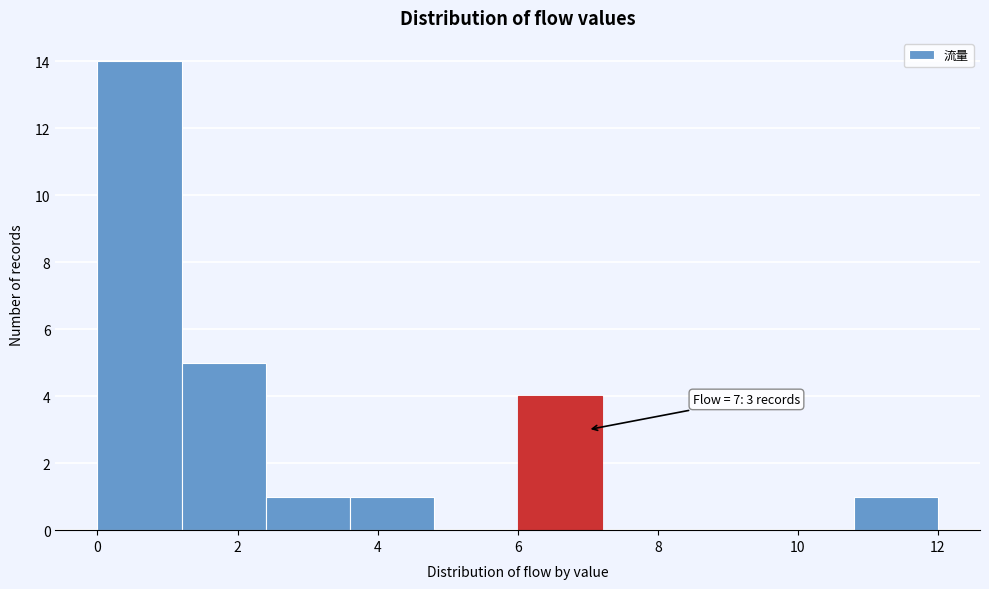

Over which range of the x-axis is the bar tallest?

0.0 to 1.2